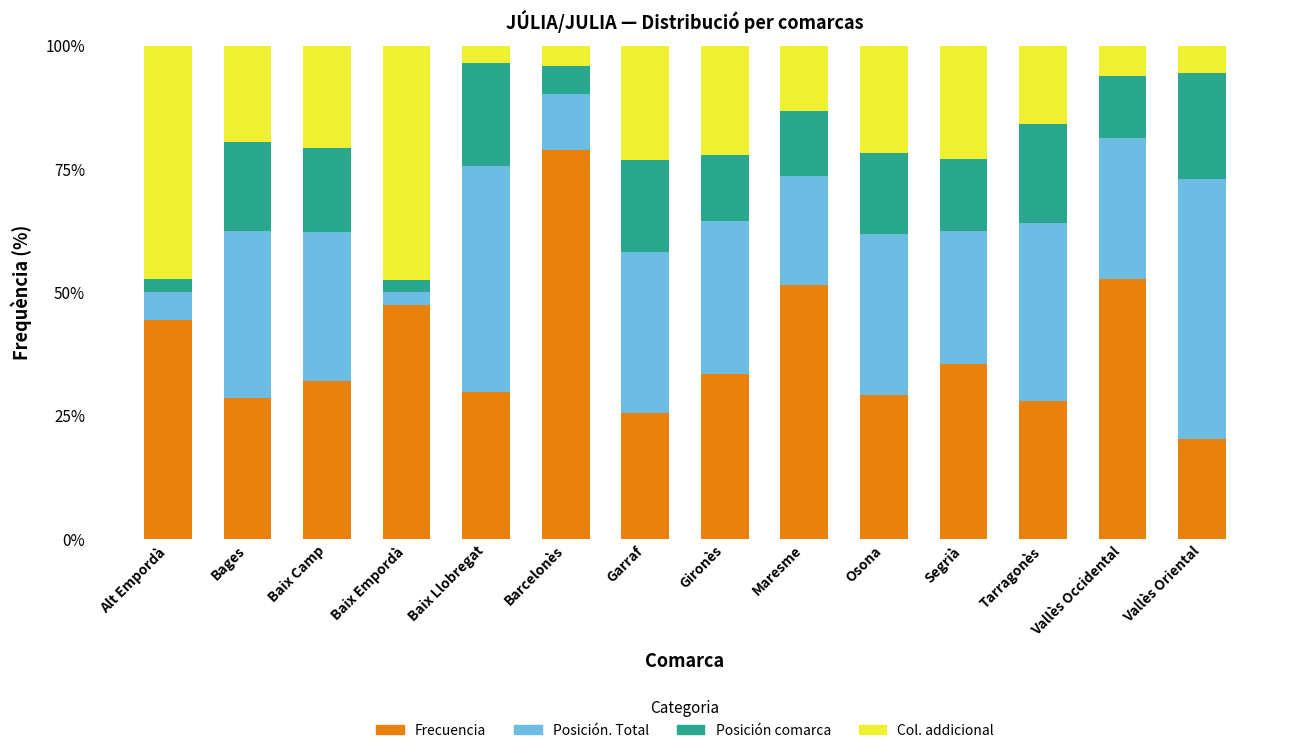

The value of Frecuencia at Gironès is 16.5. True or false?

False